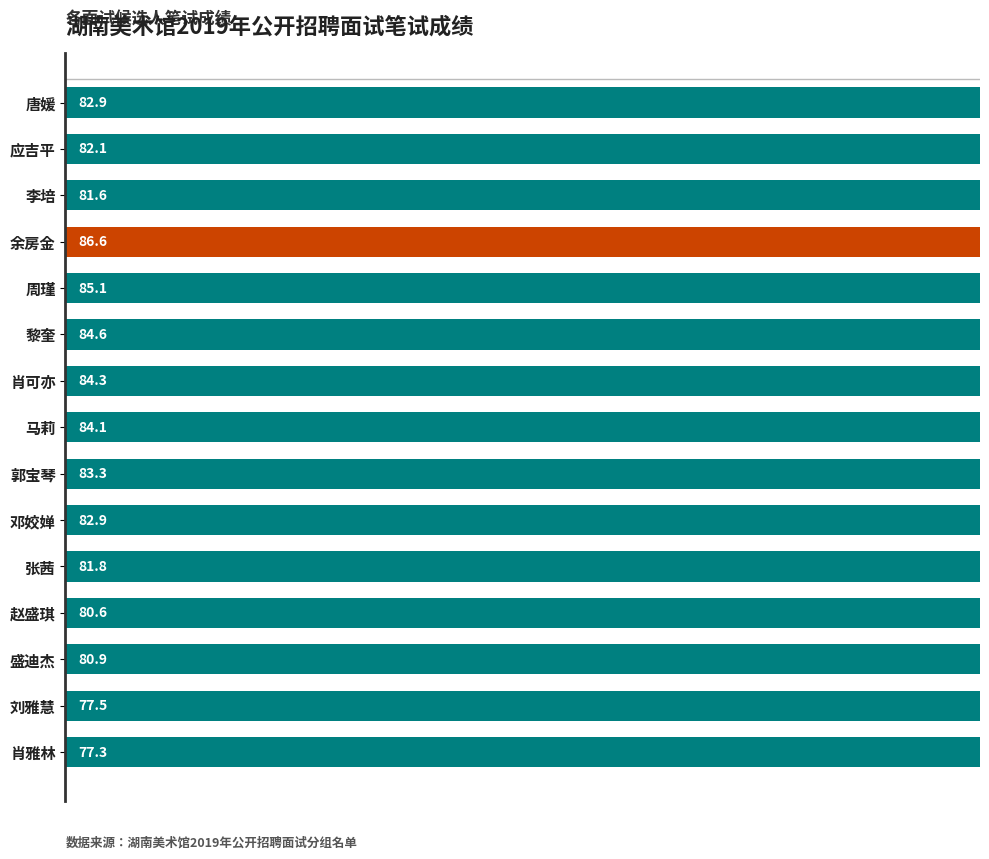

True or false: the data shows 84.3 at 肖可亦.

True